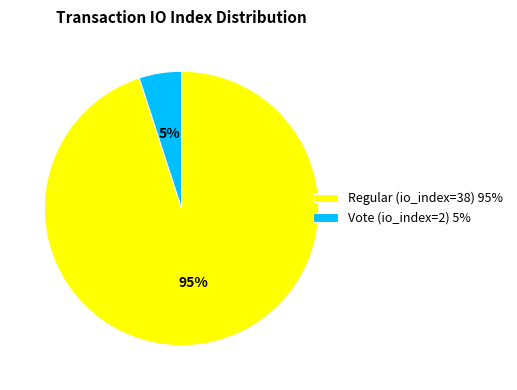

What percentage is the Regular (io_index=38) slice, to the nearest percent?

95%